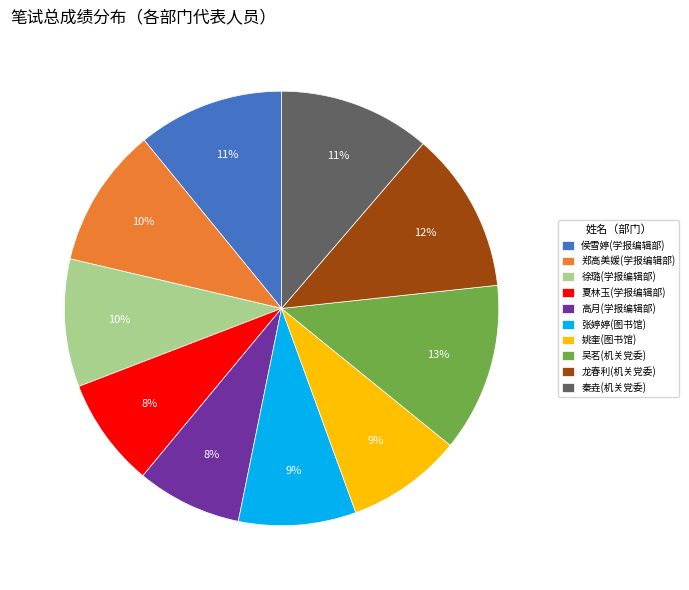

Combined, do 张婷婷(图书馆) and 吴茗(机关党委) account for over 50%?

No